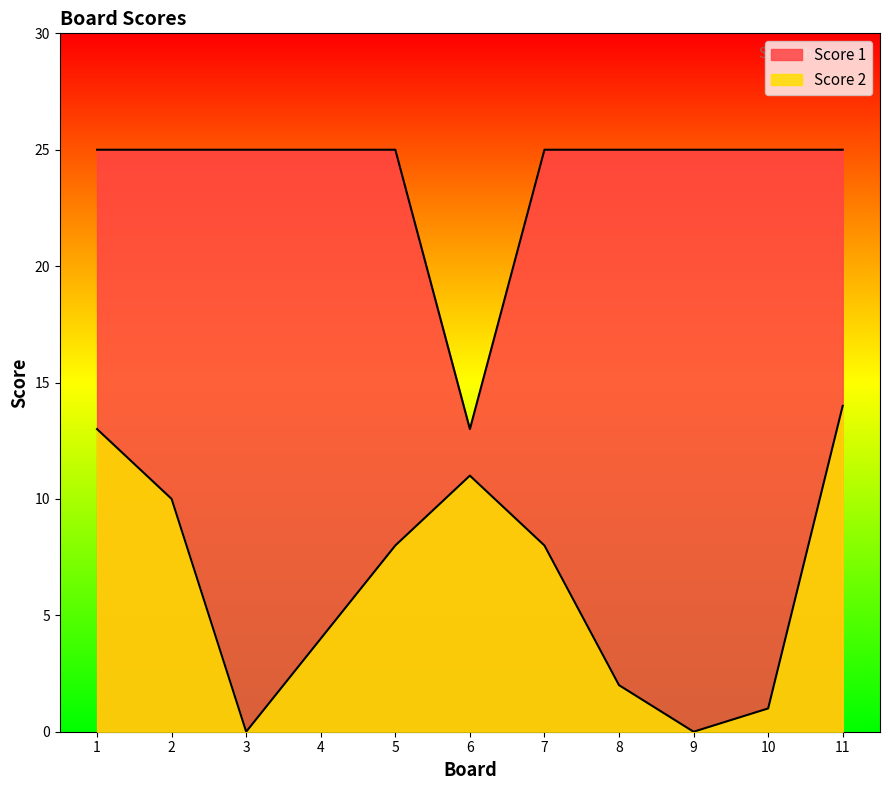

What is the value of the Score 1 point at the 7th from the left?

25